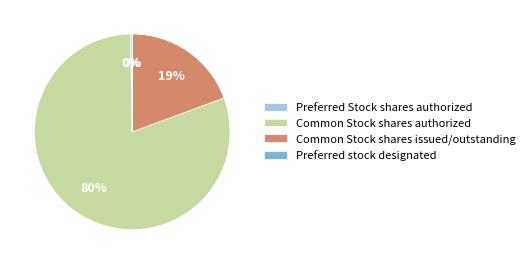

Is it true that Common Stock shares issued/outstanding is 10% of the pie?

False